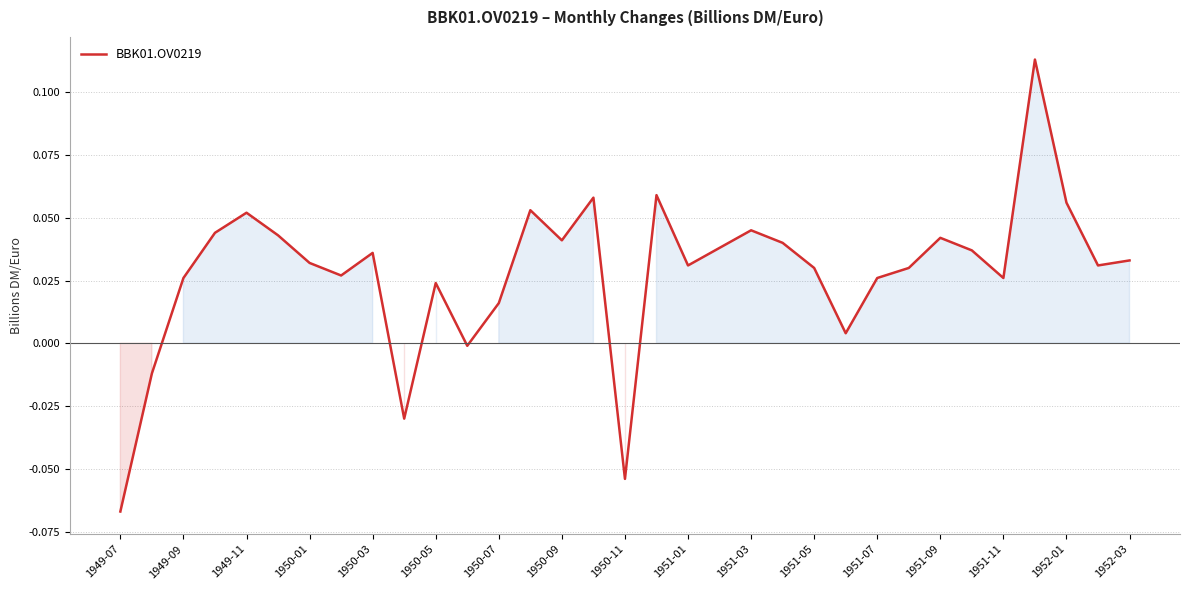

Between 1950-07 and 1950-03, which is larger?

1950-03